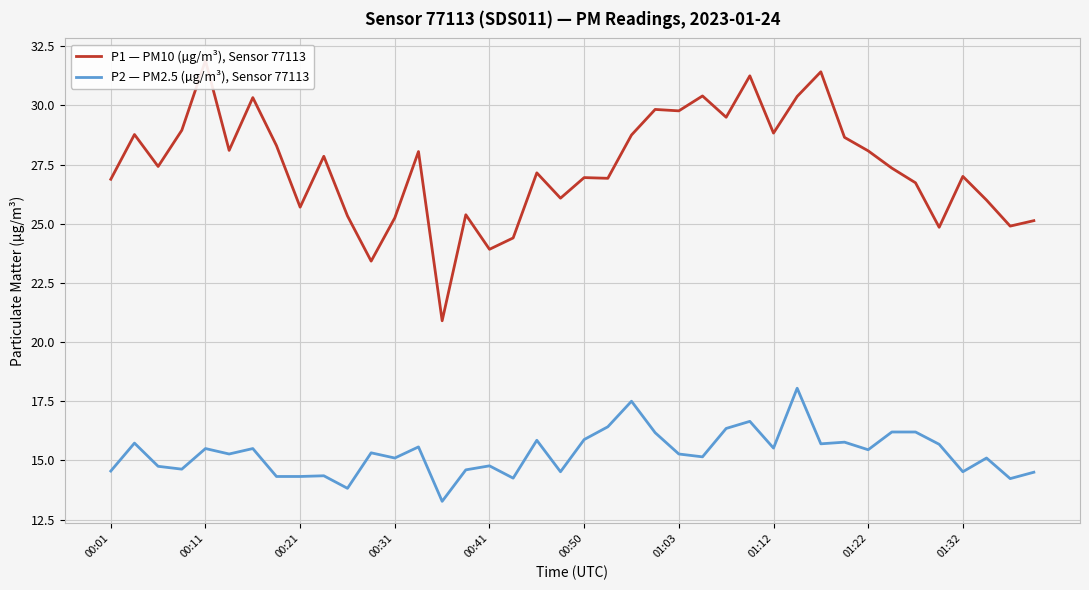

What value does the P1 — PM10 (µg/m³), Sensor 77113 series have at 00:01?

26.9